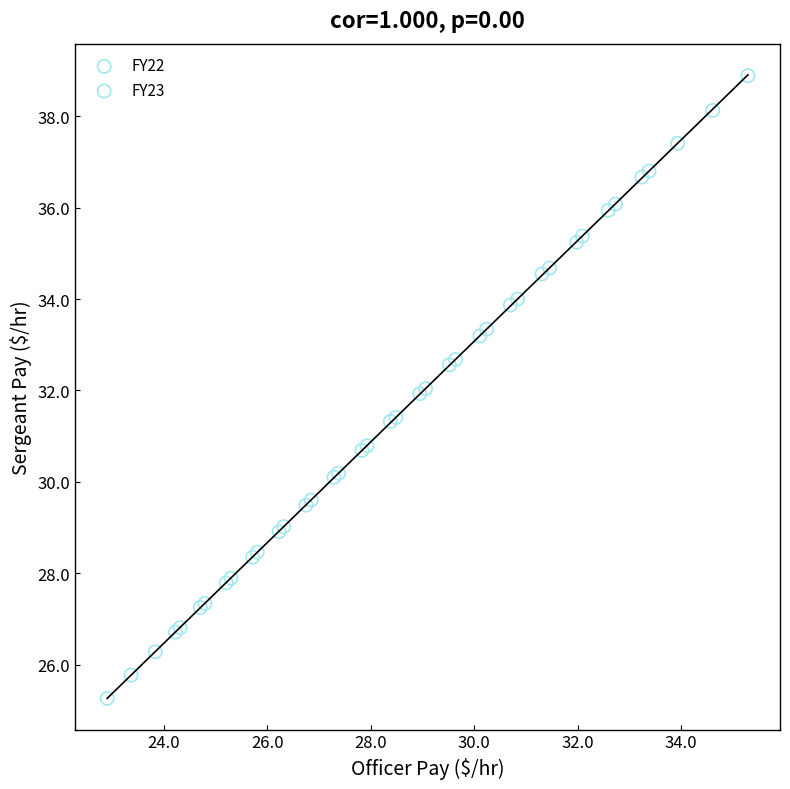

Which series contains the lowest Y value?

FY22